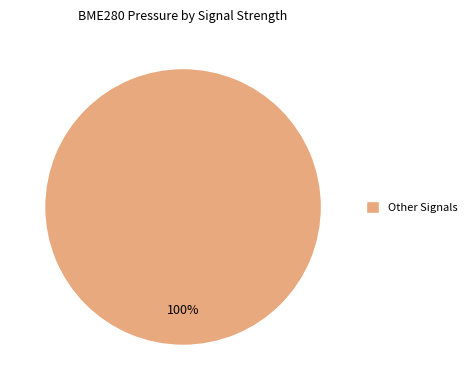

How many segments does this pie chart have?

1